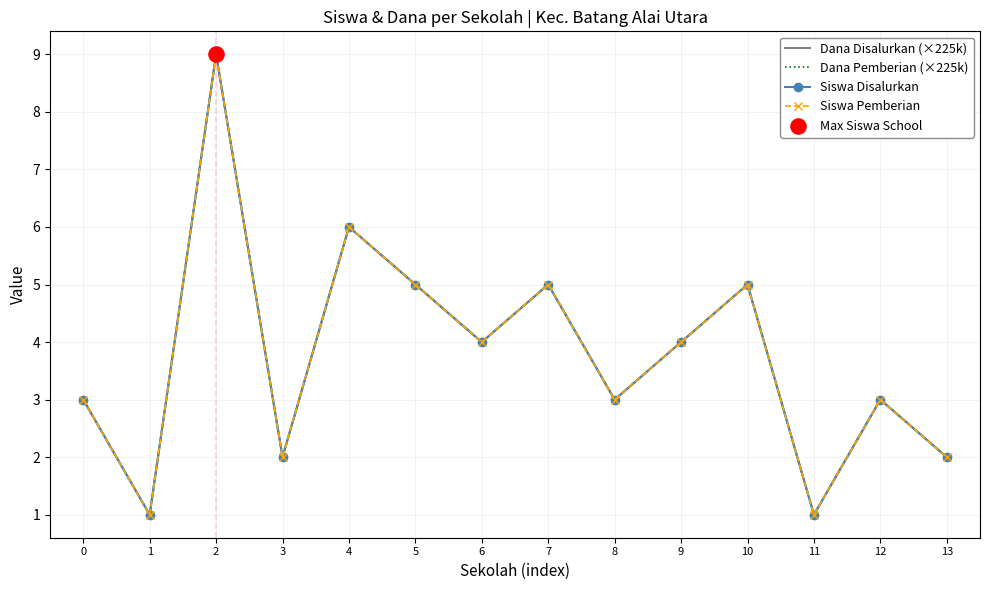

At which category is the sum across all series the highest?

2